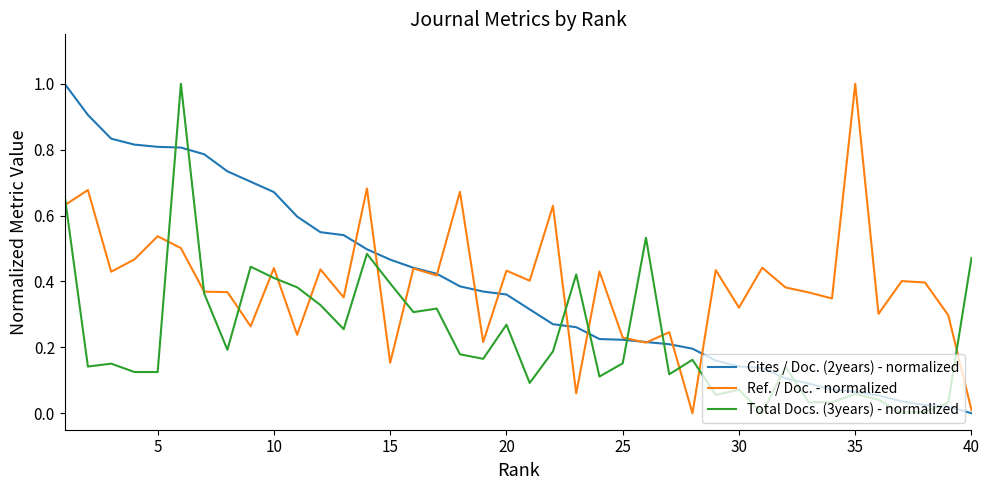

What is the maximum value shown in the chart?

1.0